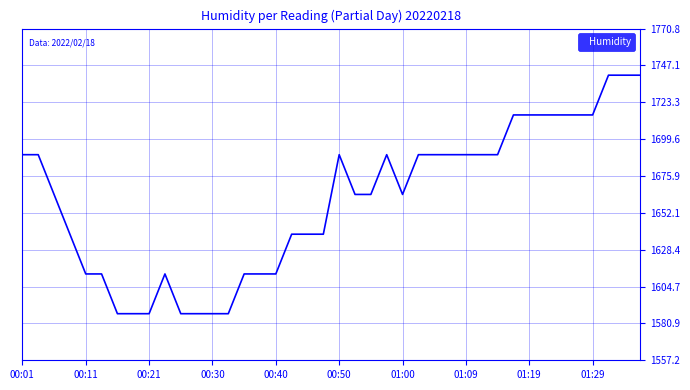

What is the difference between the maximum and minimum values?

153.6